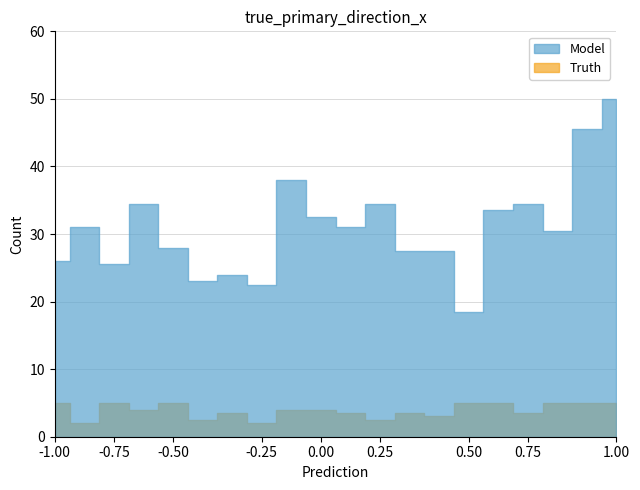

What is the sum of the Model values at 15 and 2?

49.5